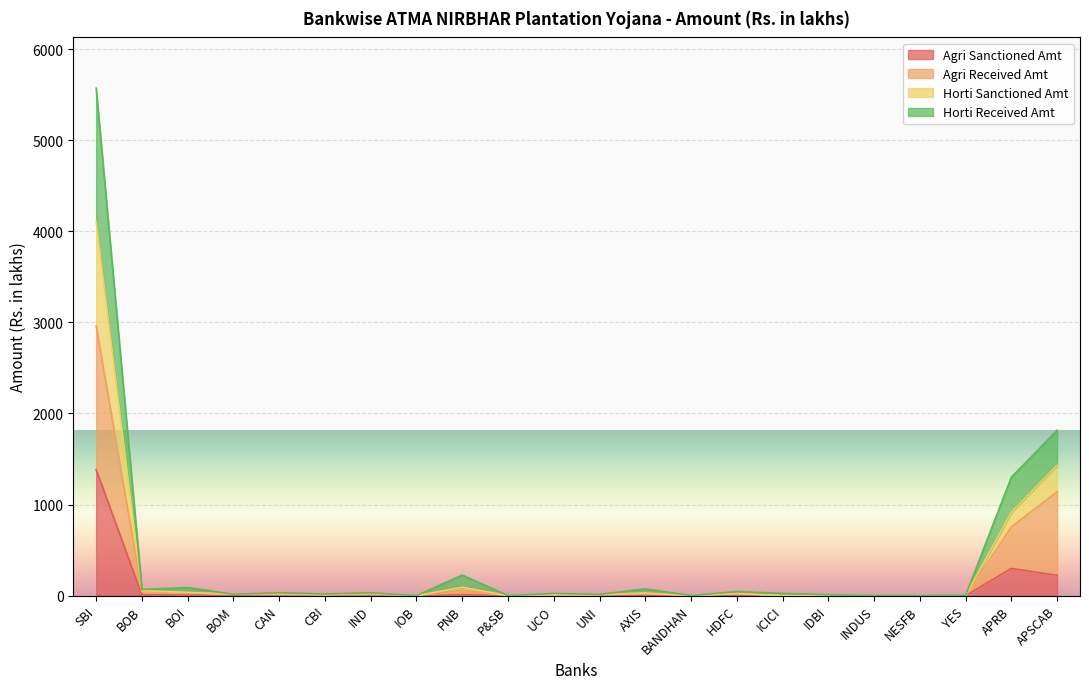

At which category does Agri Received Amt reach its first local valley?

CBI